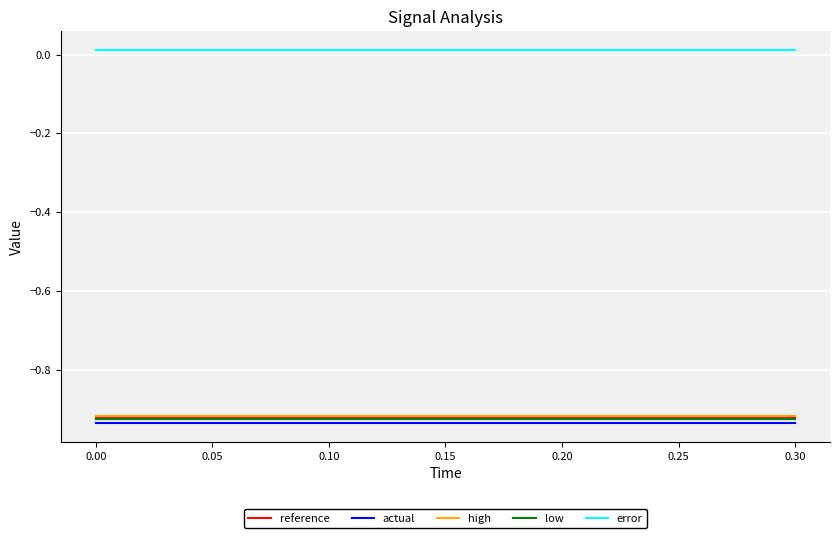

True or false: error has more than 2 points higher than both neighbors.

False